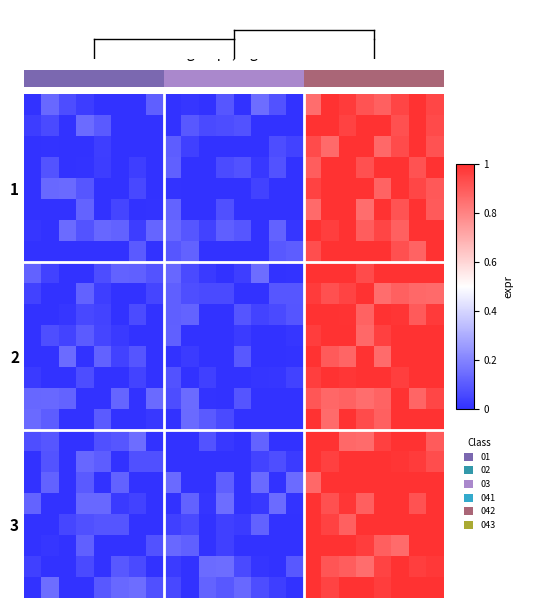

Which series has the largest total across all categories?

row_0